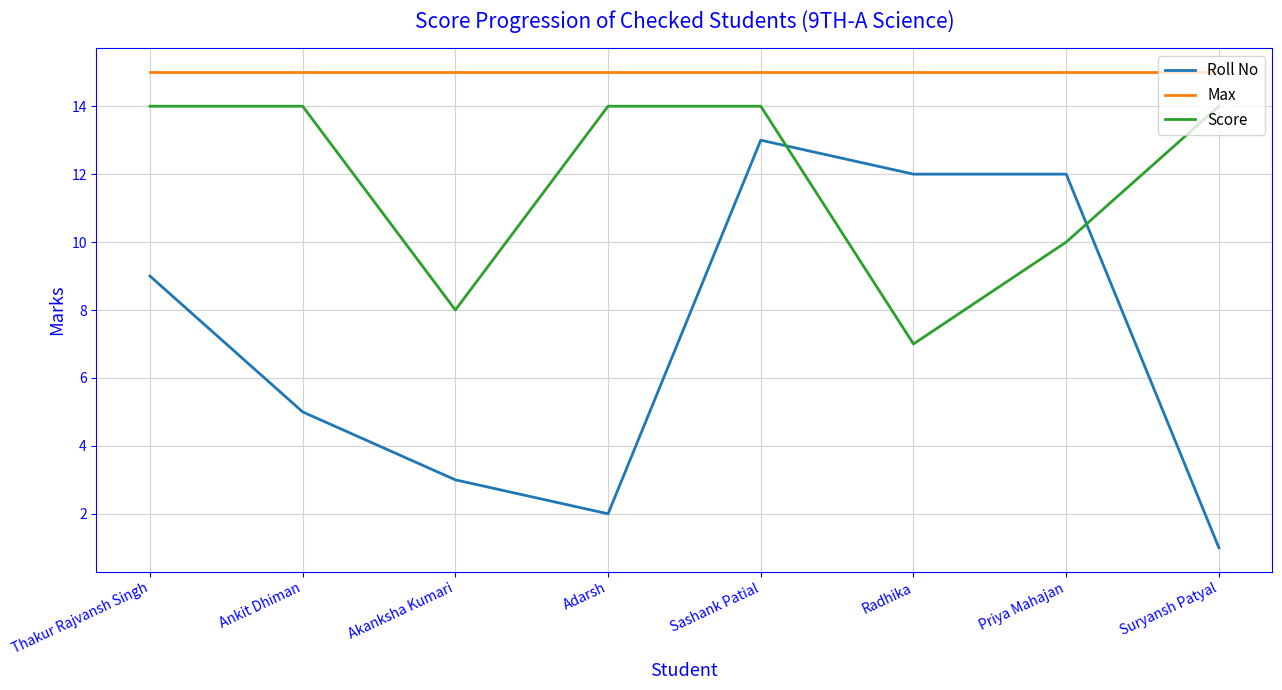

At which category is the sum across all series the highest?

Sashank Patial